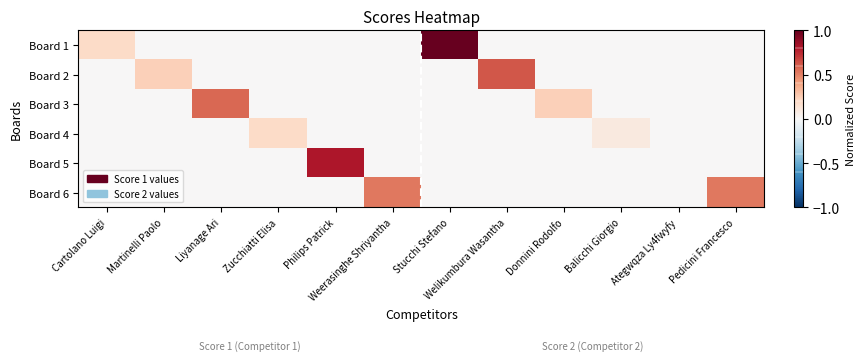

Which series has the largest total across all categories?

Board 1